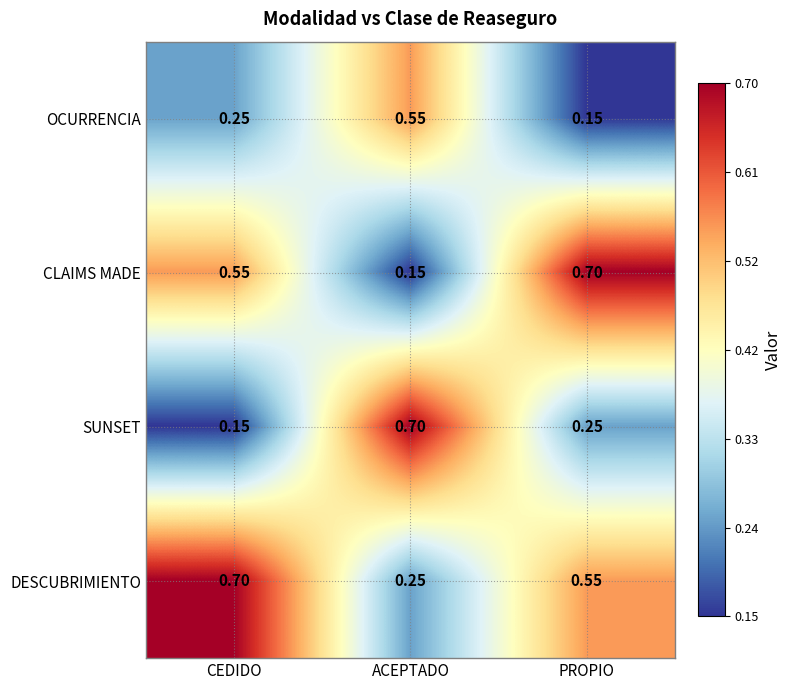

Rank the series at CEDIDO from highest to lowest value.

DESCUBRIMIENTO, CLAIMS MADE, OCURRENCIA, SUNSET